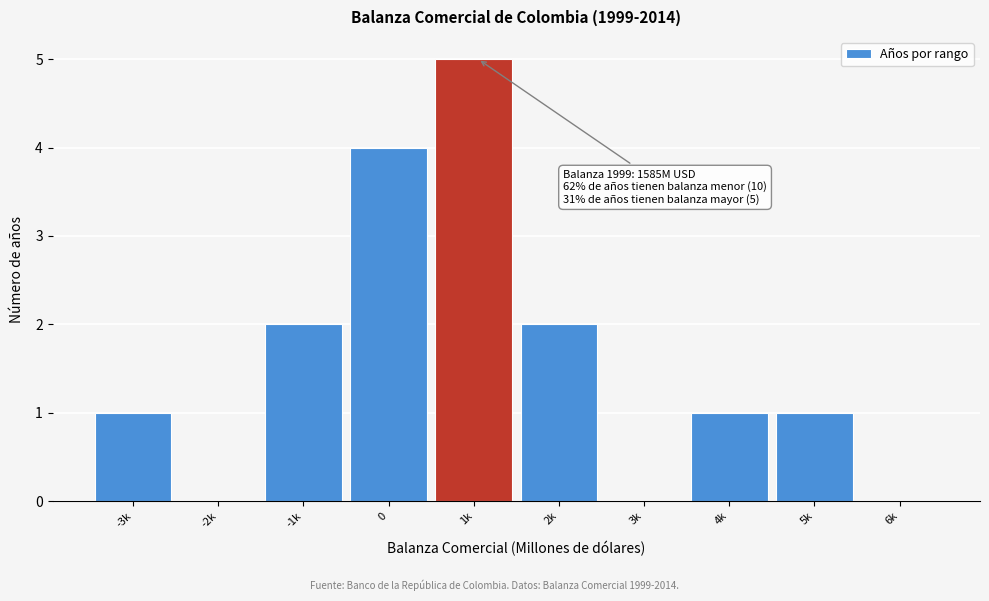

Reading left to right, extract all data points from this chart.

-3k=1	-2k=0	-1k=2	0=4	1k=5	2k=2	3k=0	4k=1	5k=1	6k=0